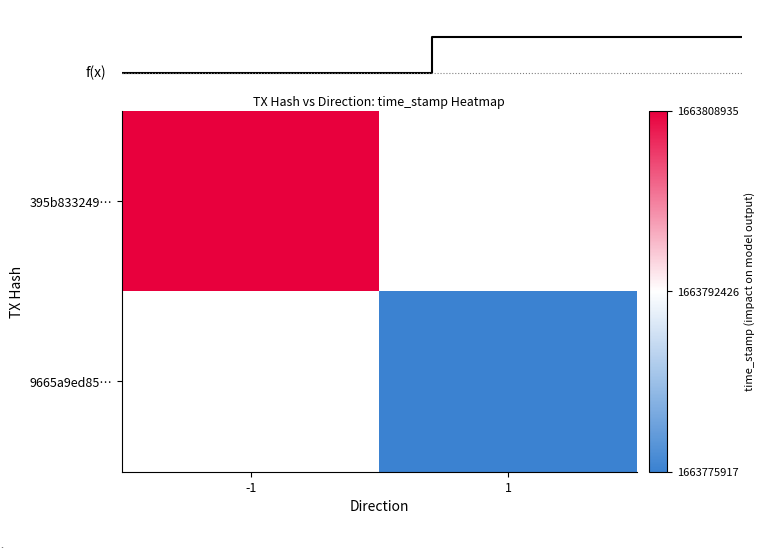

Where is 395b833249… nearest to the value 1663808935?

-1